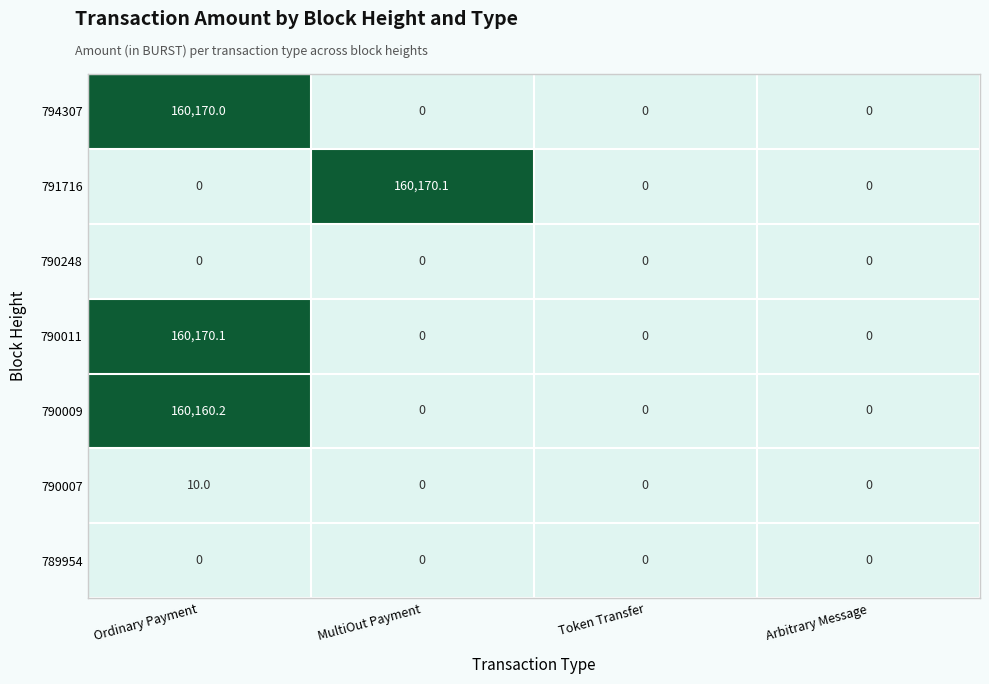

What is the average value of the 794307 series?

40042.5